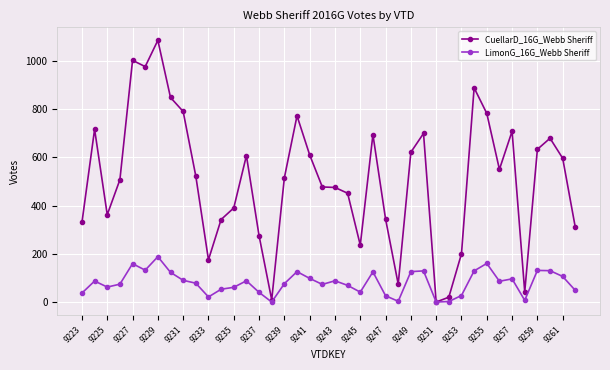

Which series has the widest spread of values?

CuellarD_16G_Webb Sheriff